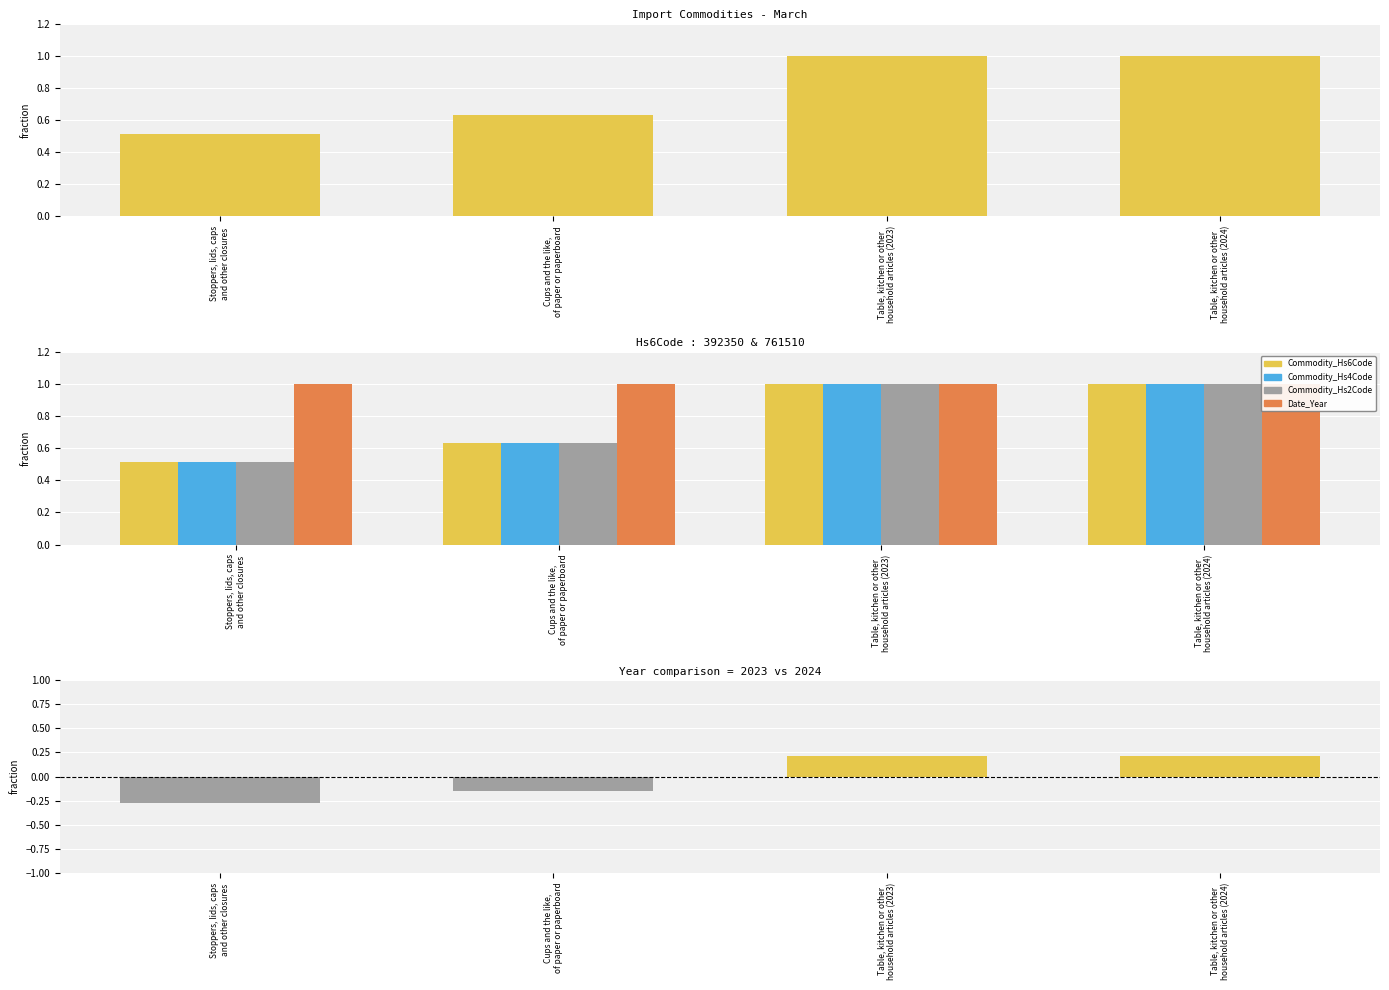

What position from the left is Table, kitchen or other
household articles (2023)?

3